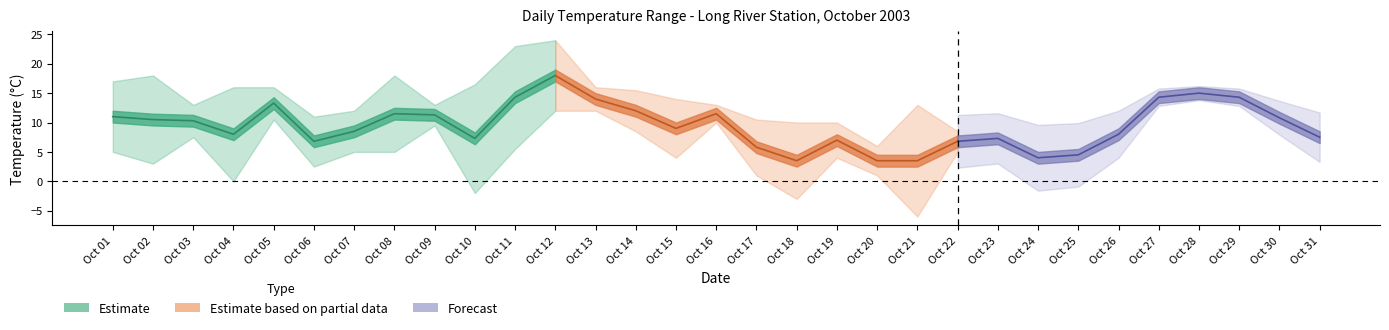

What is the lowest value of the min_temp series?

-6.0